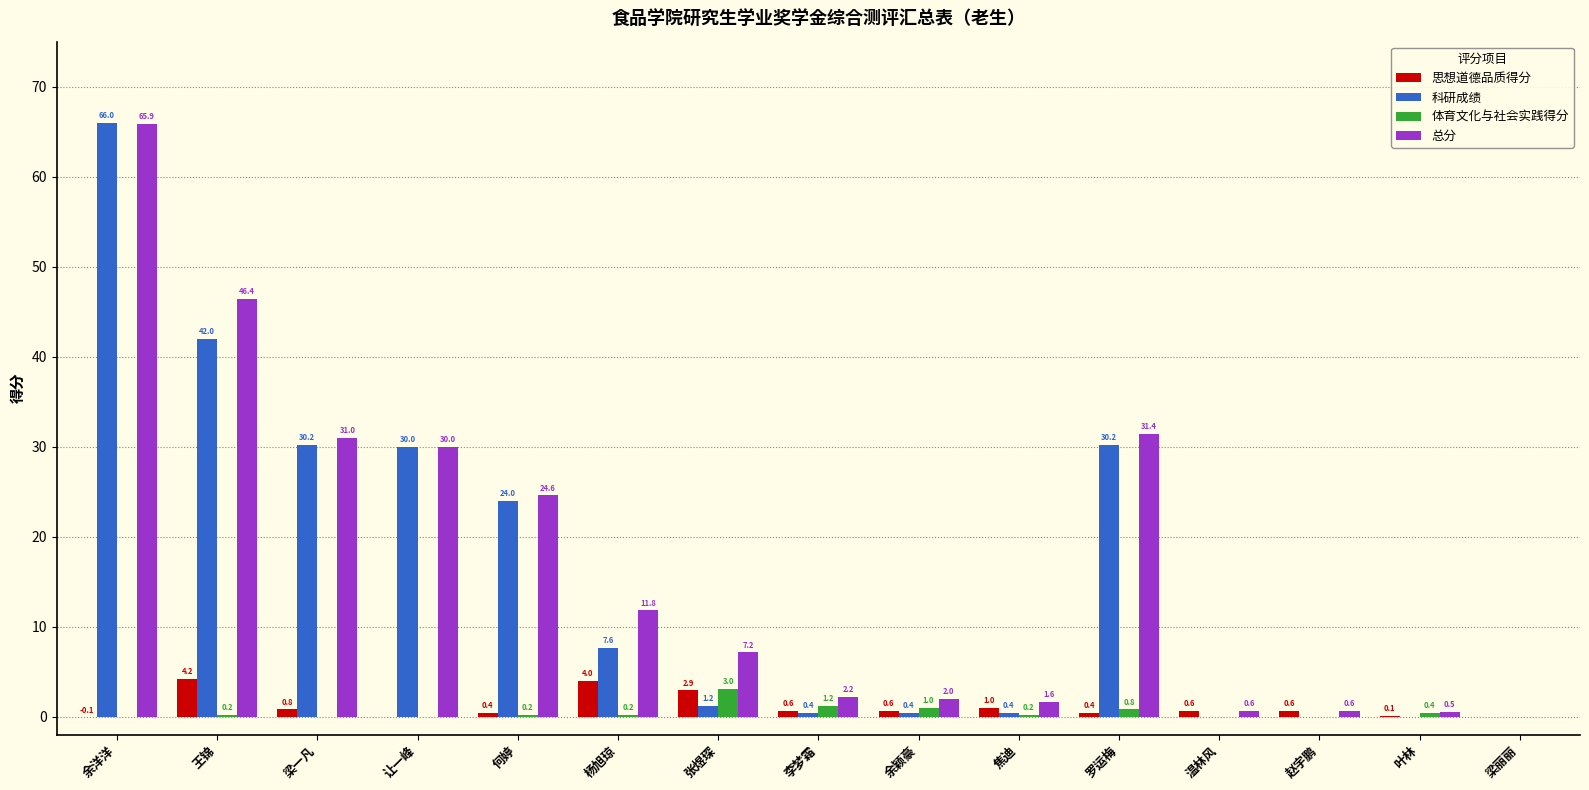

What value does the 思想道德品质得分 series have at 叶林?

0.1